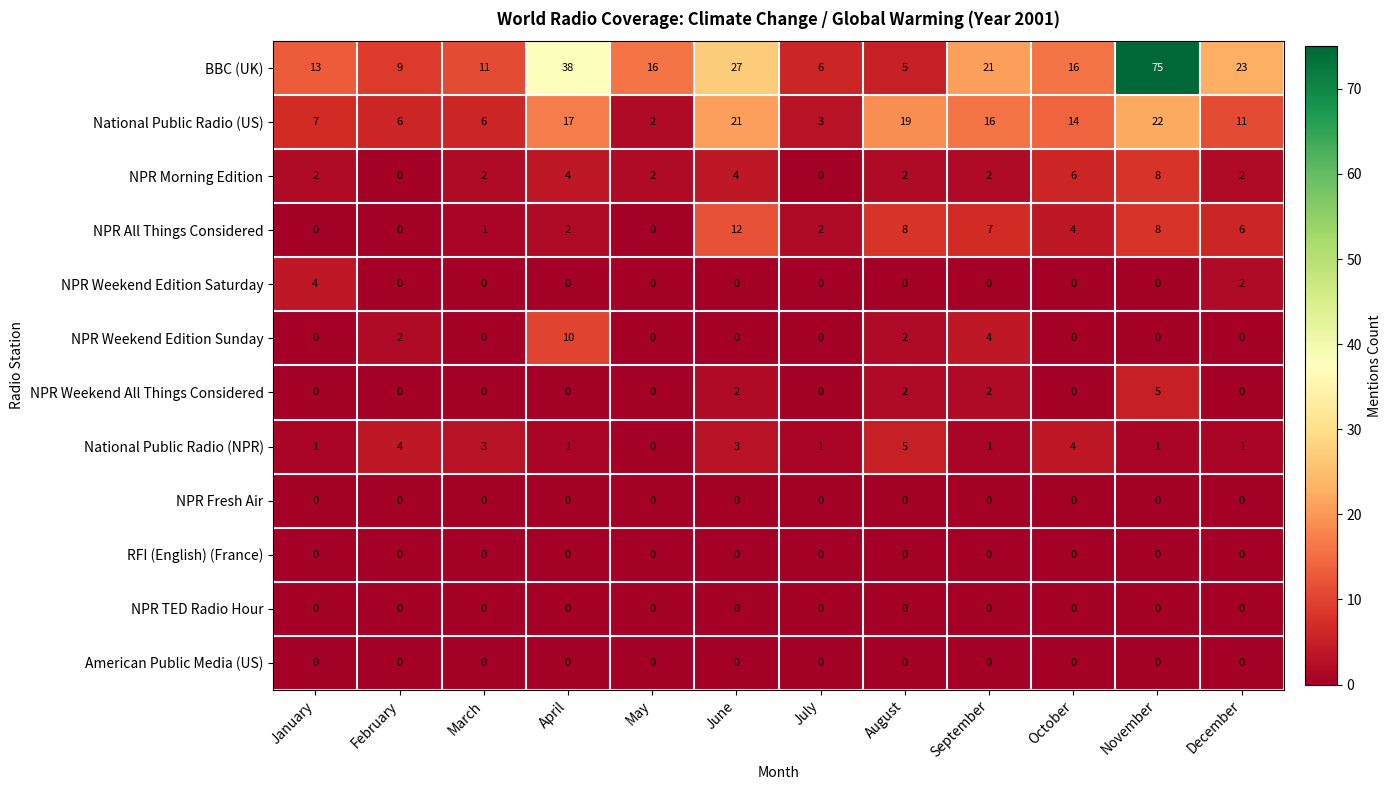

What is the difference between the highest and lowest values at October?

16